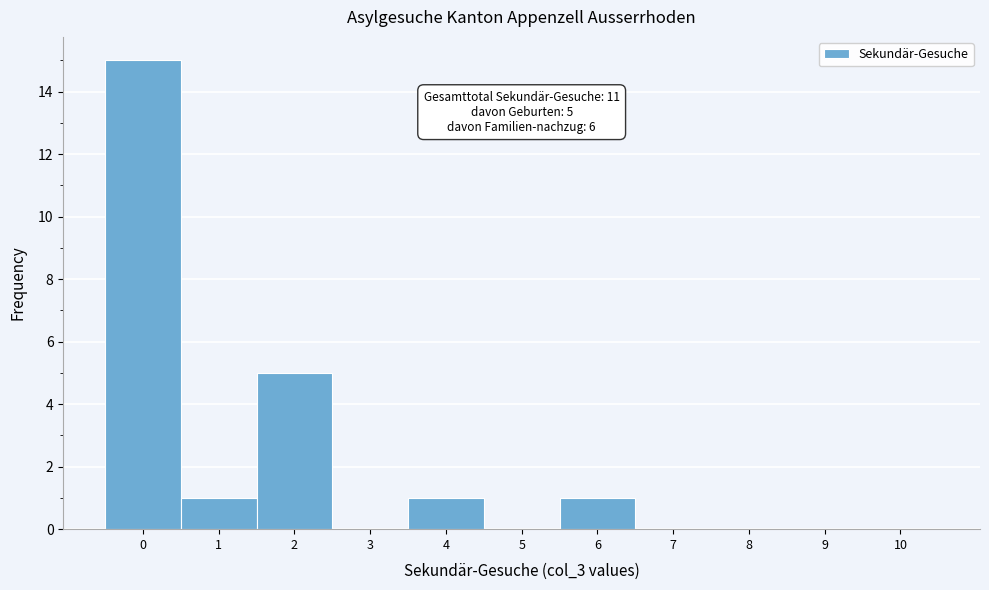

Reading left to right, list all the values displayed in this chart.

0=15	1=1	2=5	3=0	4=1	5=0	6=1	7=0	8=0	9=0	10=0